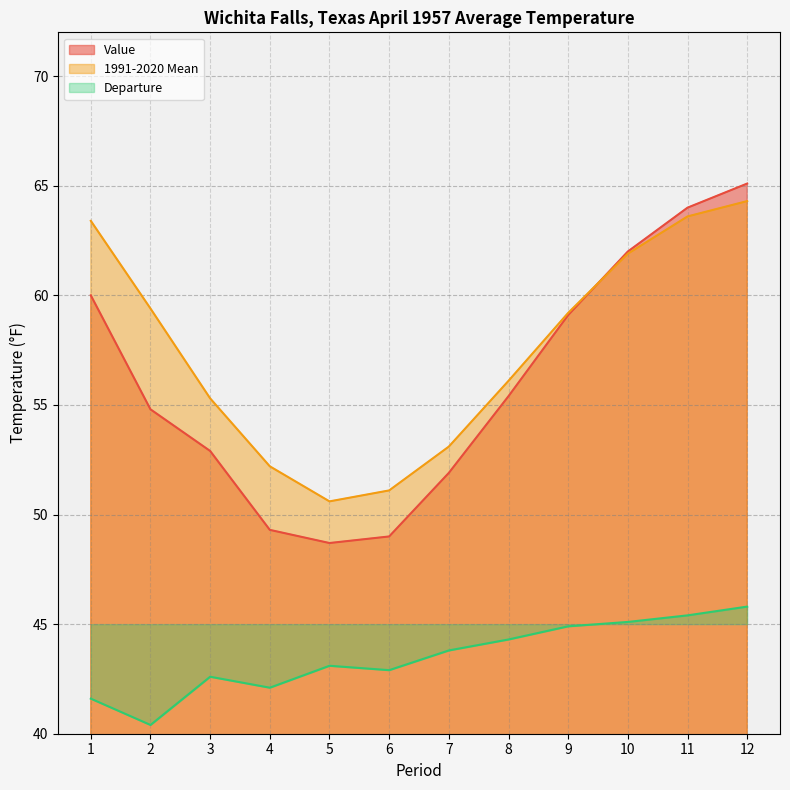

How many values in the Value series exceed 55?

6